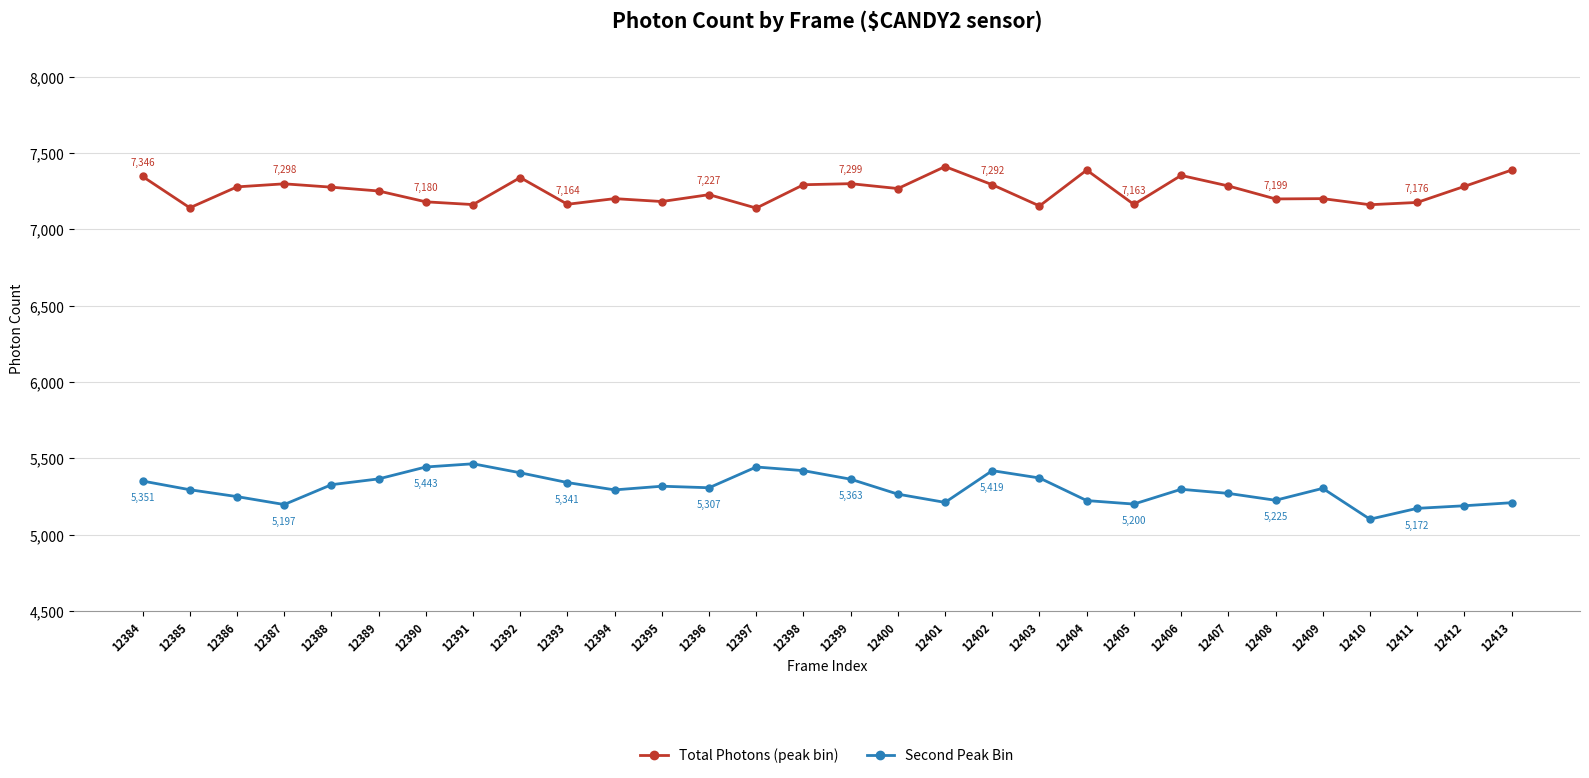

What is the spread (max minus min) of values at 12388?

1949